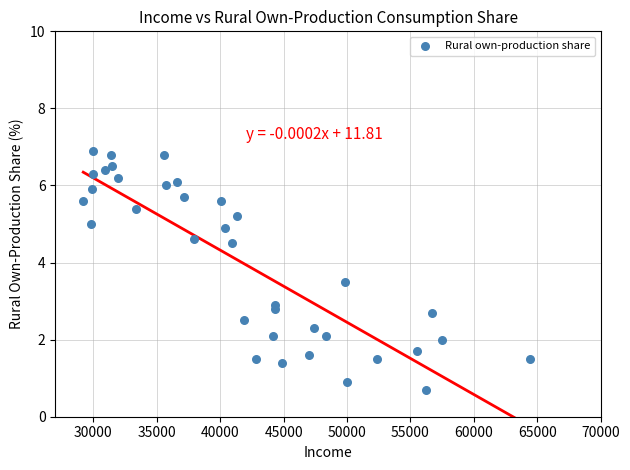

What Y value in the scatter plot is closest to 3?

2.9